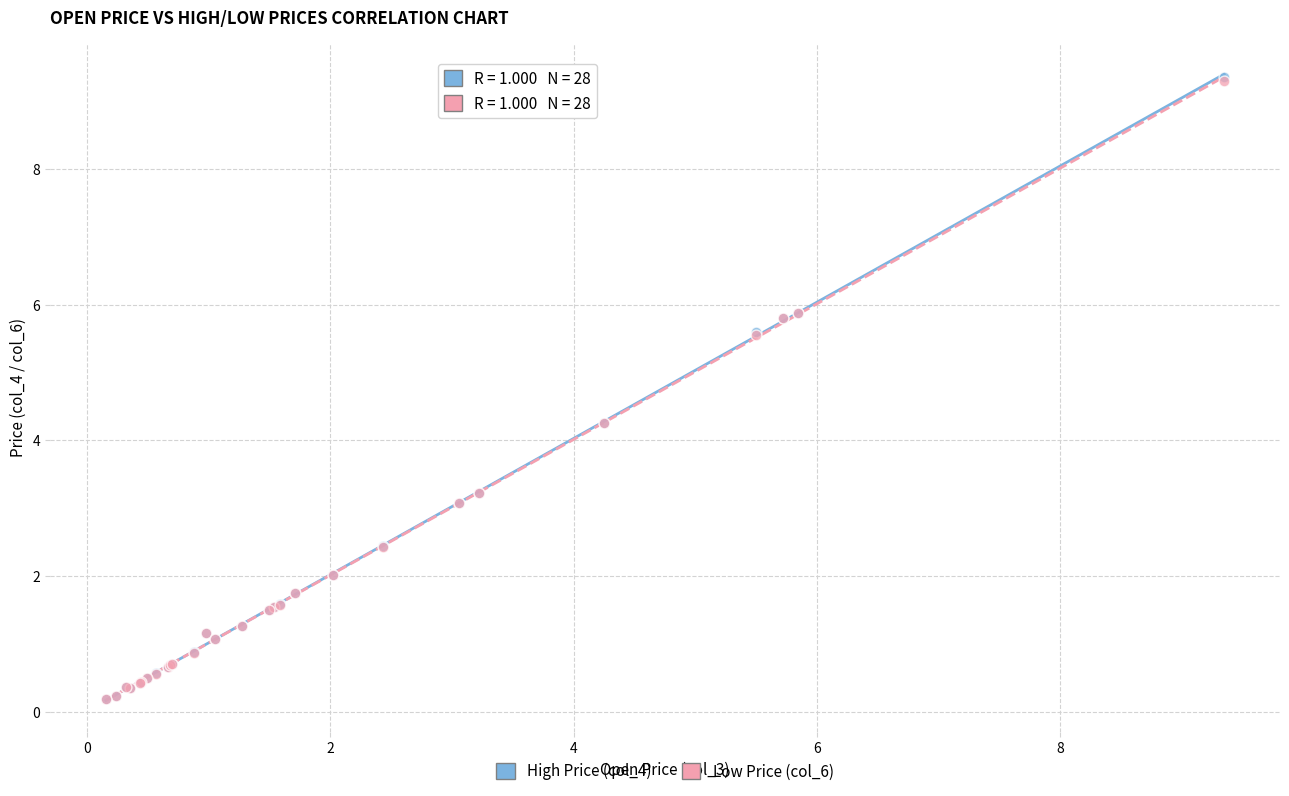

What are all the series names shown in the legend?

High Price (col_4), Low Price (col_6)